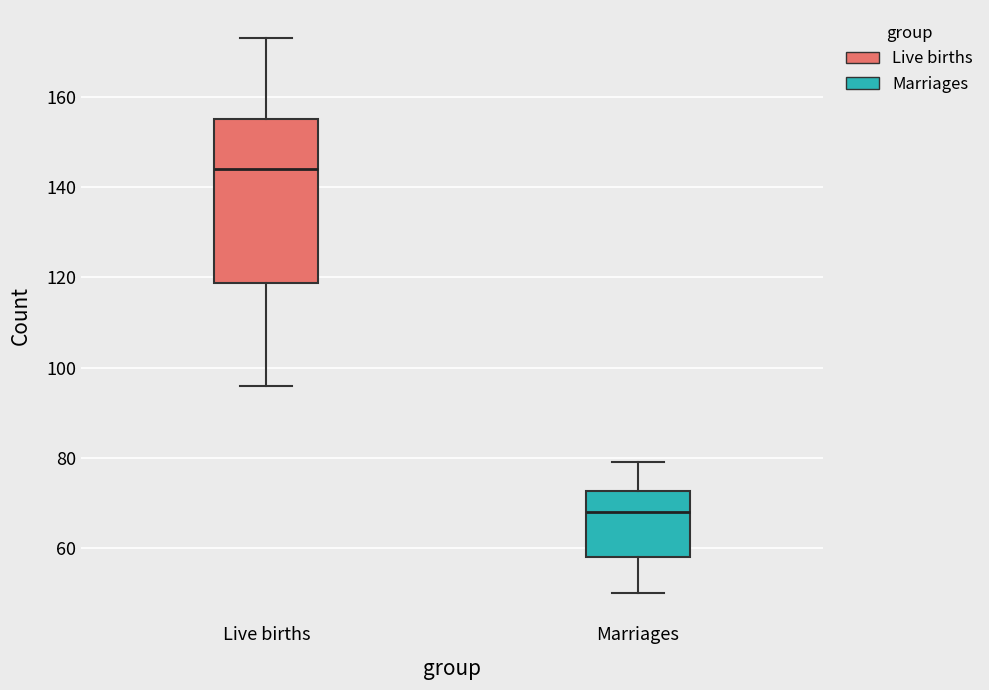

Reading left to right, read every box against the y-axis: the position of its median line, the range the box covers, and the ends of its whiskers. The values are not printed on the chart, so give them approximately, as read against the axis.

Live births: median 144, box 118 to 156, whiskers 96 to 174
Marriages: median 68, box 58 to 72, whiskers 50 to 80